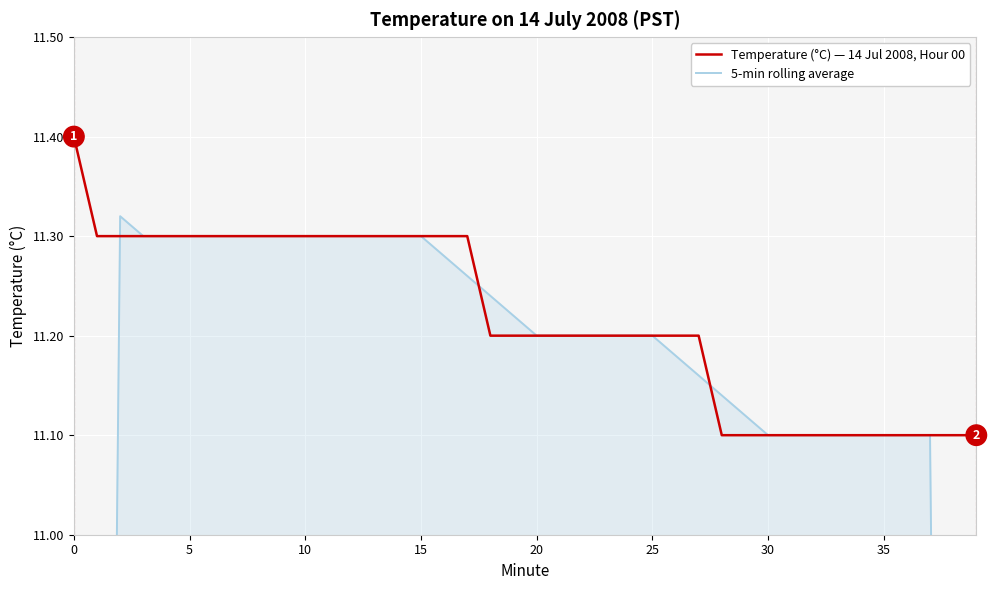

What are all the series names shown in the legend?

Temperature (°C) — 14 Jul 2008, Hour 00, 5-min rolling average